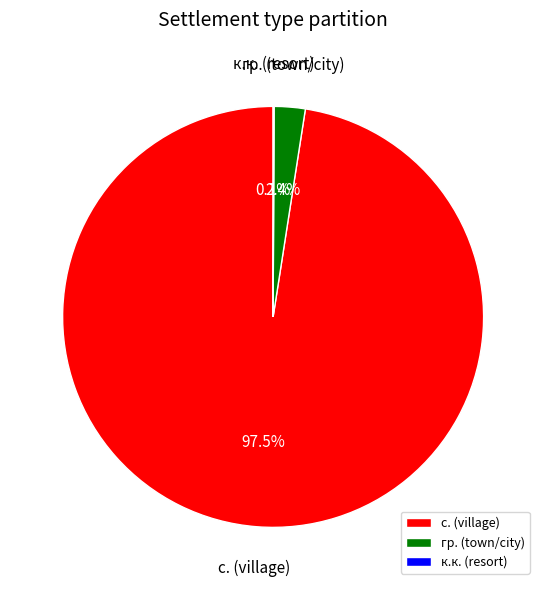

Combined, do с. (village) and гр. (town/city) account for over 50%?

Yes